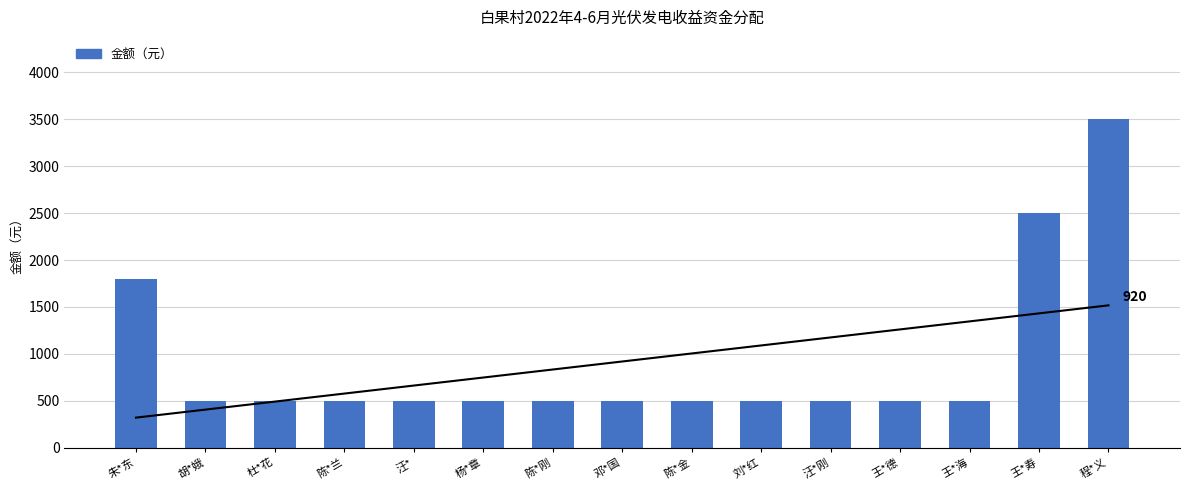

Reading left to right, what are all the values shown in this chart?

朱*东=1800	胡*娥=500	杜*花=500	陈*兰=500	汪*=500	杨*章=500	陈*刚=500	邓*国=500	陈*金=500	刘*红=500	汪*刚=500	王*德=500	王*海=500	王*寿=2500	程*义=3500